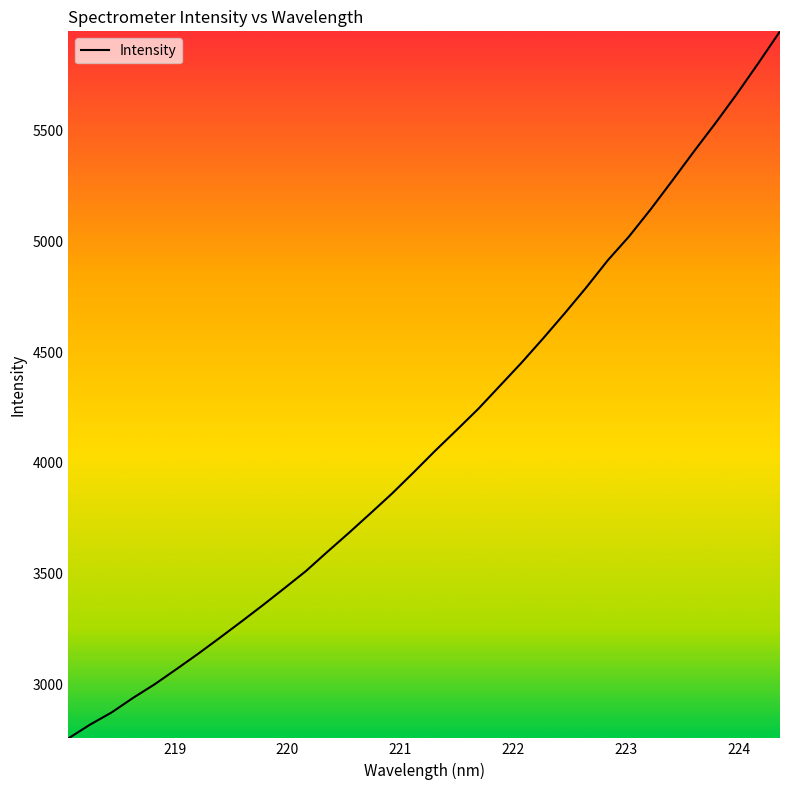

What is the greatest value displayed?

5946.8